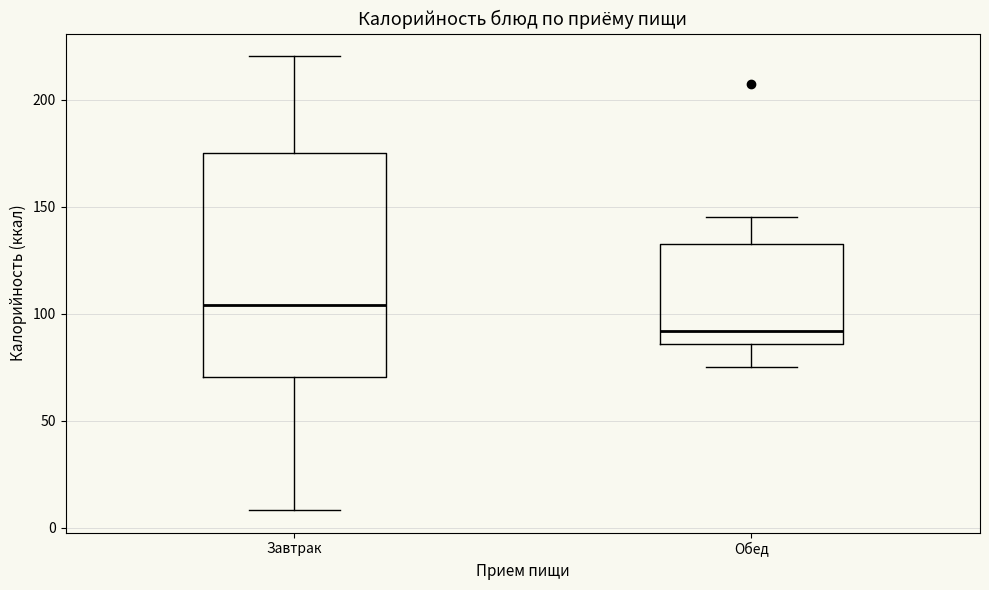

Reading left to right, read every box against the y-axis: the position of its median line, the range the box covers, and the ends of its whiskers. The values are not printed on the chart, so give them approximately, as read against the axis.

Завтрак: median 105, box 70 to 175, whiskers 10 to 220
Обед: median 90, box 85 to 135, whiskers 75 to 145